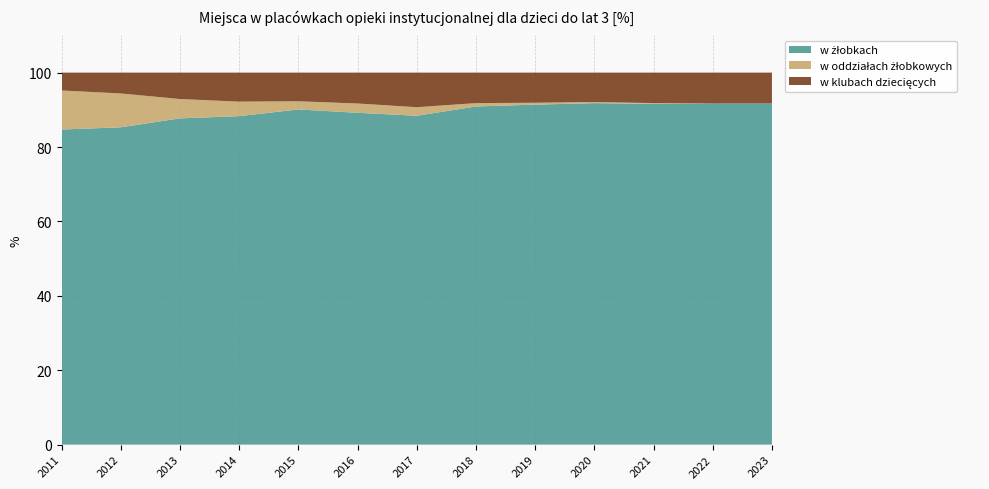

Reading left to right, what are all the values shown in this chart?

w żłobkach: 84.7	85.3	87.7	88.3	90.1	89.2	88.4	90.9	91.4	91.8	91.6	91.7	91.7
w oddziałach żłobkowych: 10.5	9.1	5.2	3.9	2.2	2.5	2.3	0.9	0.5	0.3	0.2	0.0	0.0
w klubach dziecięcych: 4.8	5.6	7.1	7.8	7.7	8.3	9.3	8.2	8.1	7.9	8.2	8.3	8.3